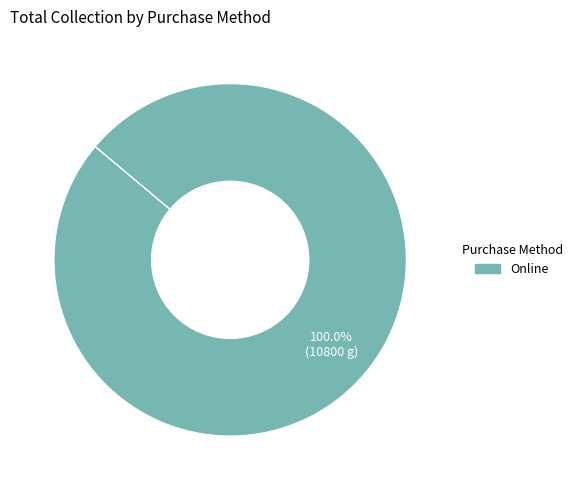

Is there any slice that represents more than half of the pie?

Yes